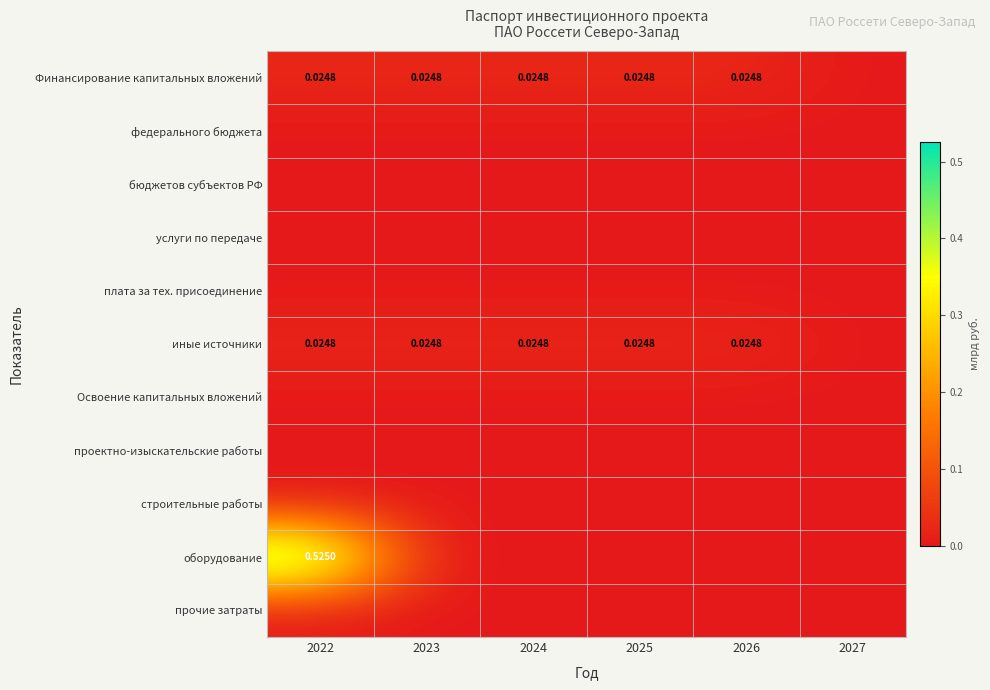

Rank the series by their maximum value, from highest to lowest.

оборудование, Финансирование капитальных вложений, иные источники, федерального бюджета, бюджетов субъектов РФ, услуги по передаче, плата за тех. присоединение, Освоение капитальных вложений, проектно-изыскательские работы, строительные работы, прочие затраты